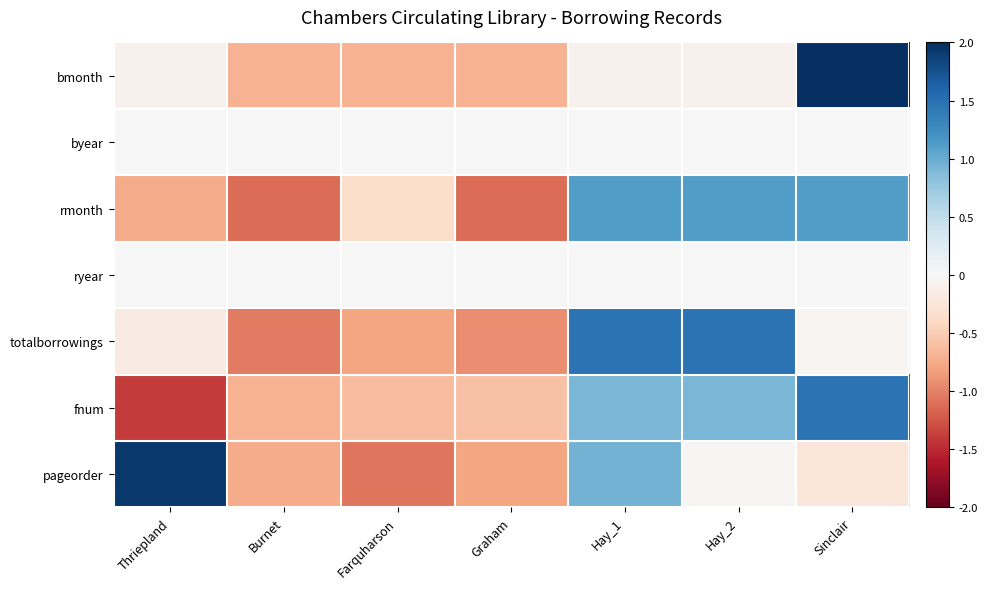

Which series has the largest total across all categories?

pageorder